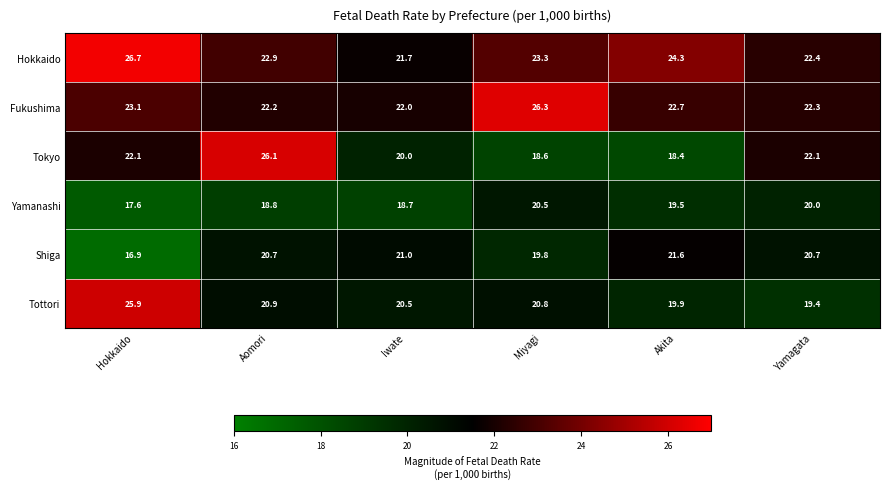

The value of Fukushima at Hokkaido is 33.9. True or false?

False